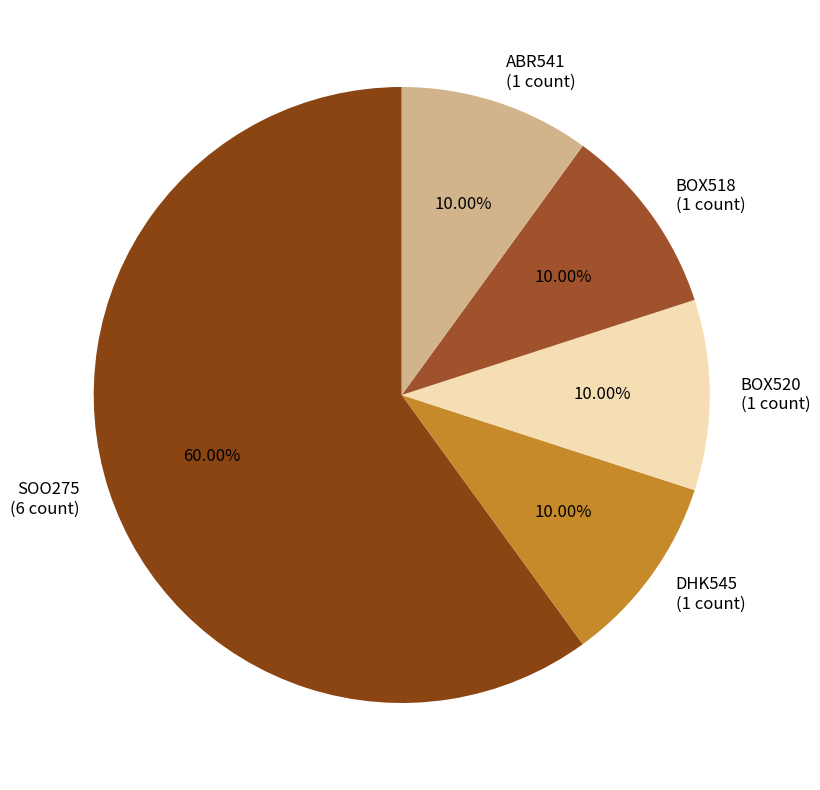

What percentage is the SOO275 slice, to the nearest percent?

60%